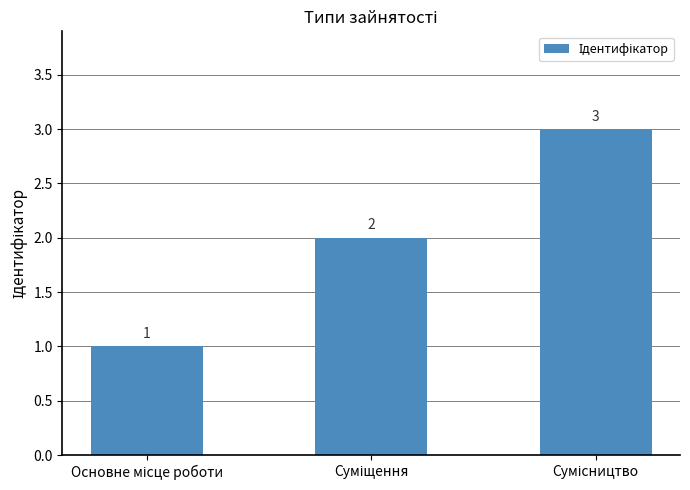

What is the value of the 1st bar from the left?

1